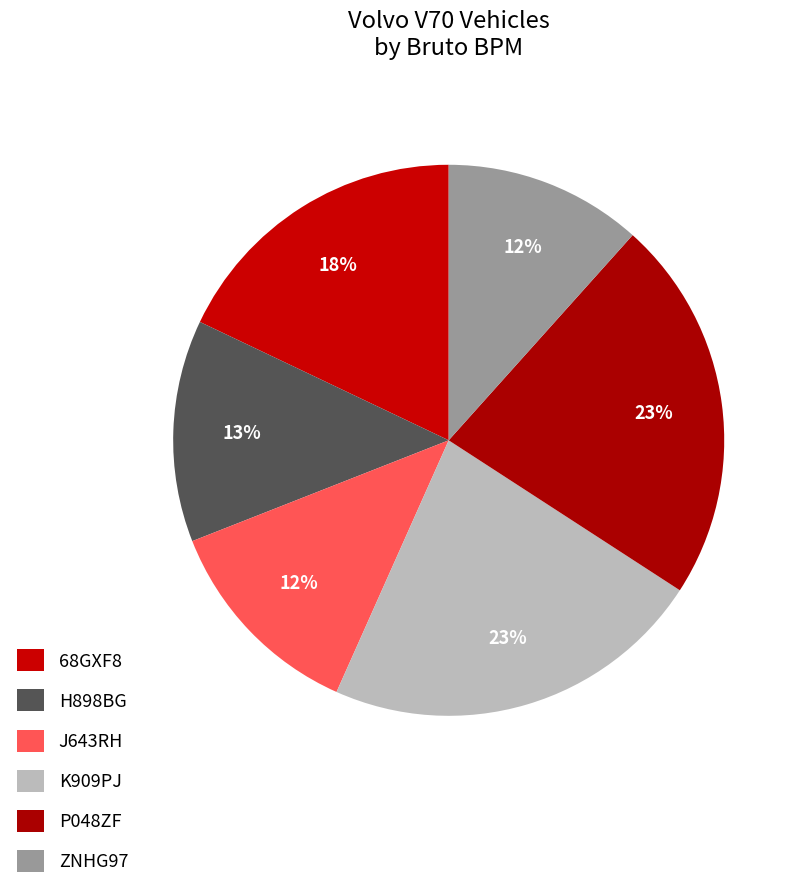

To the nearest percent, what is the combined percentage of P048ZF and ZNHG97?

34%